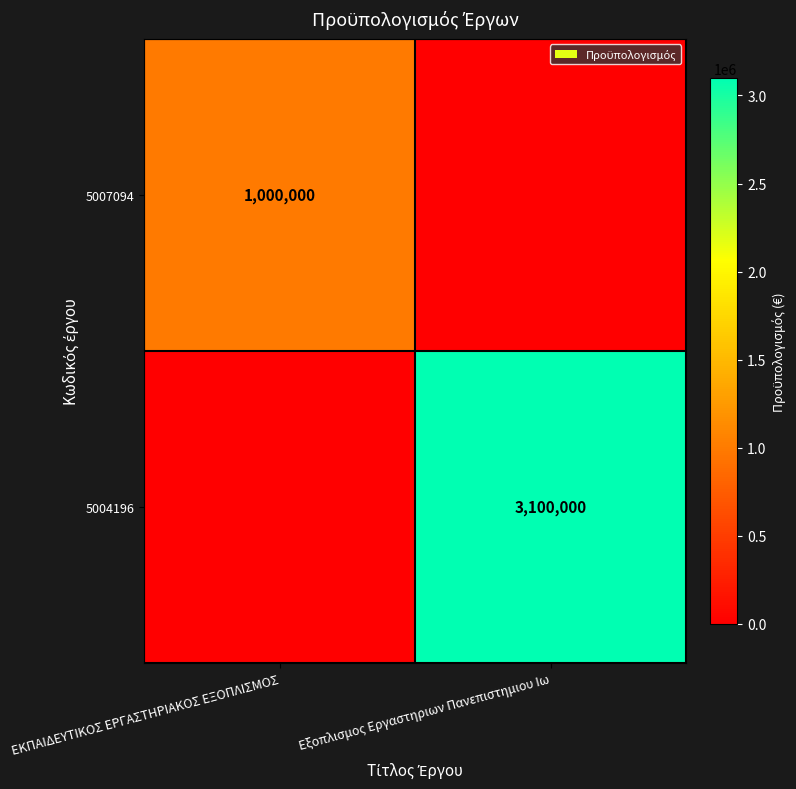

Is it true that 5007094 equals 1000000 at ΕΚΠΑΙΔΕΥΤΙΚΟΣ ΕΡΓΑΣΤΗΡΙΑΚΟΣ ΕΞΟΠΛΙΣΜΟΣ?

True